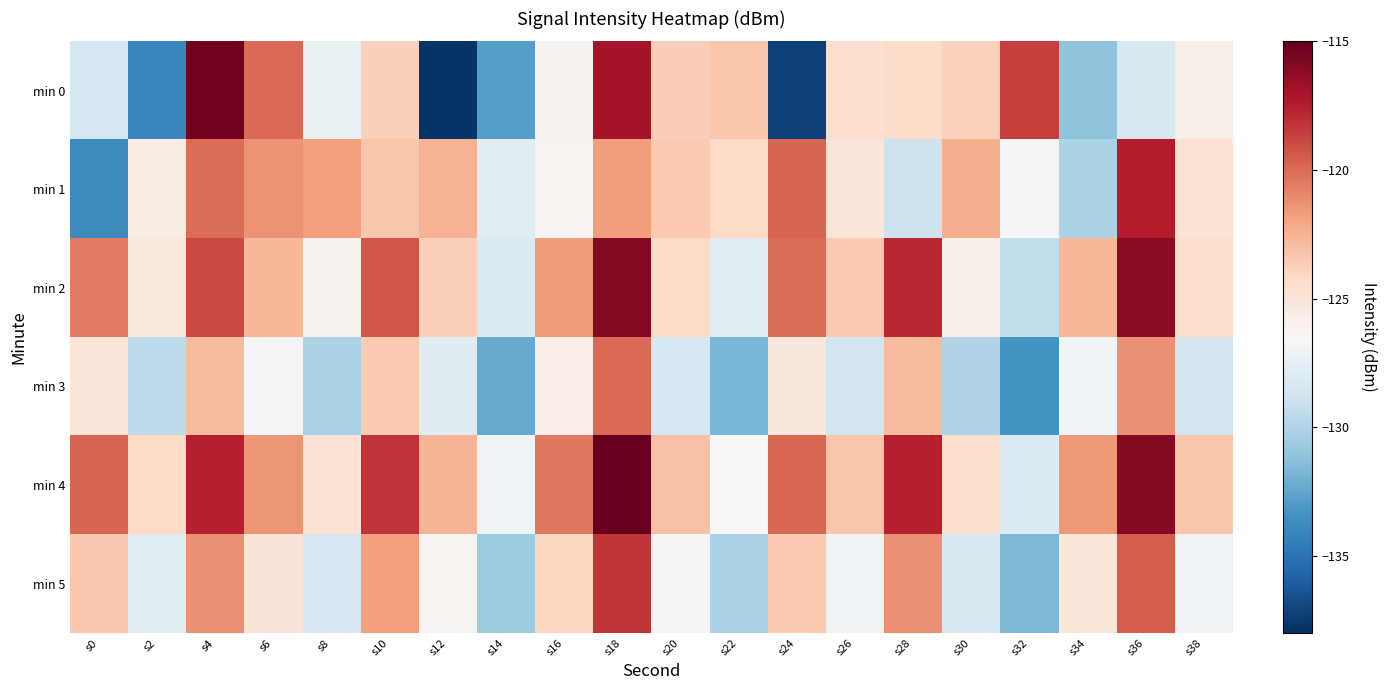

Reading left to right, what are all the values shown in this chart?

min 0: s0=-128.5	s2=-134.0	s4=-115.4	s6=-119.9	s8=-127.3	s10=-123.8	s12=-137.7	s14=-132.8	s16=-126.1	s18=-116.9	s20=-123.7	s22=-123.3	s24=-137.2	s26=-124.6	s28=-124.4	s30=-123.8	s32=-118.5	s34=-131.1	s36=-128.4	s38=-125.9
min 1: s0=-133.8	s2=-125.6	s4=-120.1	s6=-121.3	s8=-121.8	s10=-123.3	s12=-122.5	s14=-127.7	s16=-126.2	s18=-121.7	s20=-123.5	s22=-124.2	s24=-119.8	s26=-125.1	s28=-128.9	s30=-122.3	s32=-126.7	s34=-130.1	s36=-117.5	s38=-124.8
min 2: s0=-120.5	s2=-125.3	s4=-118.9	s6=-122.7	s8=-126.1	s10=-119.4	s12=-123.8	s14=-128.2	s16=-121.6	s18=-115.9	s20=-124.3	s22=-127.7	s24=-120.1	s26=-123.5	s28=-117.8	s30=-125.9	s32=-129.3	s34=-122.7	s36=-116.1	s38=-124.5
min 3: s0=-125.1	s2=-129.5	s4=-122.9	s6=-126.7	s8=-130.1	s10=-123.5	s12=-127.9	s14=-132.3	s16=-125.7	s18=-120.0	s20=-128.4	s22=-131.8	s24=-125.2	s26=-128.6	s28=-122.9	s30=-130.0	s32=-133.4	s34=-126.8	s36=-121.2	s38=-128.6
min 4: s0=-119.8	s2=-124.2	s4=-117.6	s6=-121.4	s8=-124.8	s10=-118.2	s12=-122.6	s14=-127.0	s16=-120.4	s18=-114.7	s20=-123.1	s22=-126.5	s24=-119.9	s26=-123.3	s28=-117.6	s30=-124.7	s32=-128.1	s34=-121.5	s36=-115.9	s38=-123.3
min 5: s0=-123.4	s2=-127.8	s4=-121.2	s6=-125.0	s8=-128.4	s10=-121.8	s12=-126.2	s14=-130.6	s16=-124.0	s18=-118.3	s20=-126.7	s22=-130.1	s24=-123.5	s26=-126.9	s28=-121.2	s30=-128.3	s32=-131.7	s34=-125.1	s36=-119.5	s38=-126.9